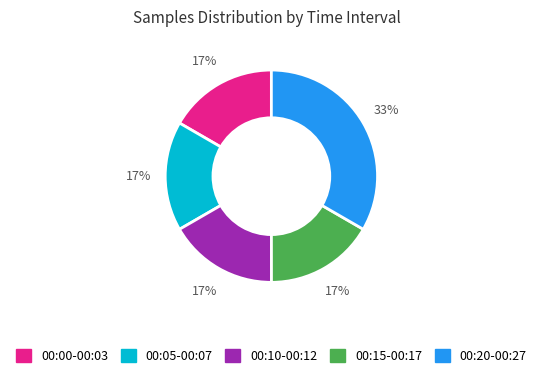

Is there any slice that represents more than half of the pie?

No